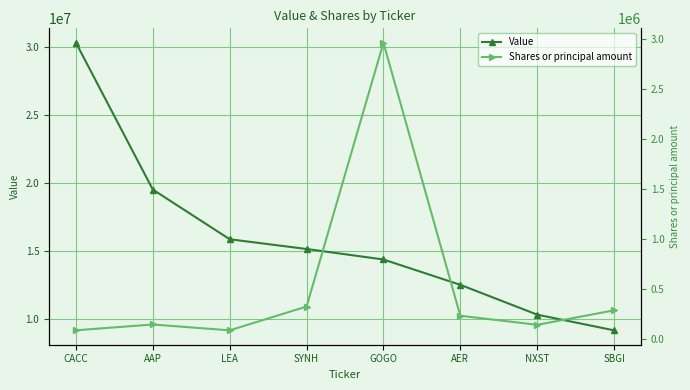

What is the difference between the Value values at GOGO and SBGI?

5213000